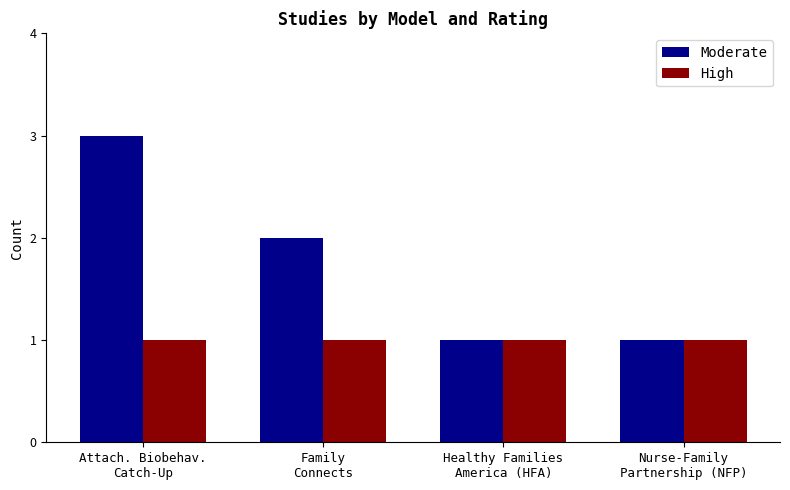

List the series in order of their peak value, lowest first.

High, Moderate